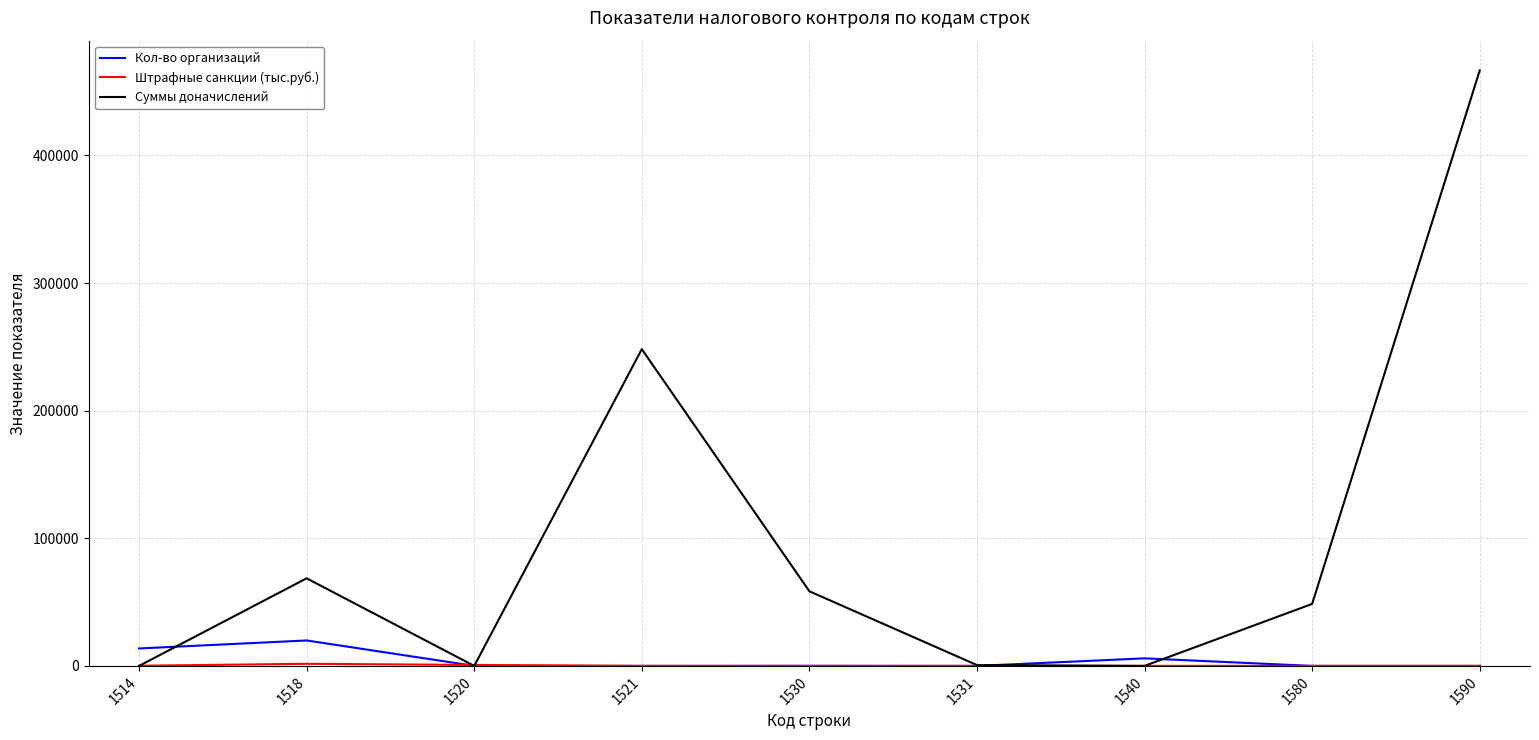

Which series has the largest total across all categories?

Суммы доначислений